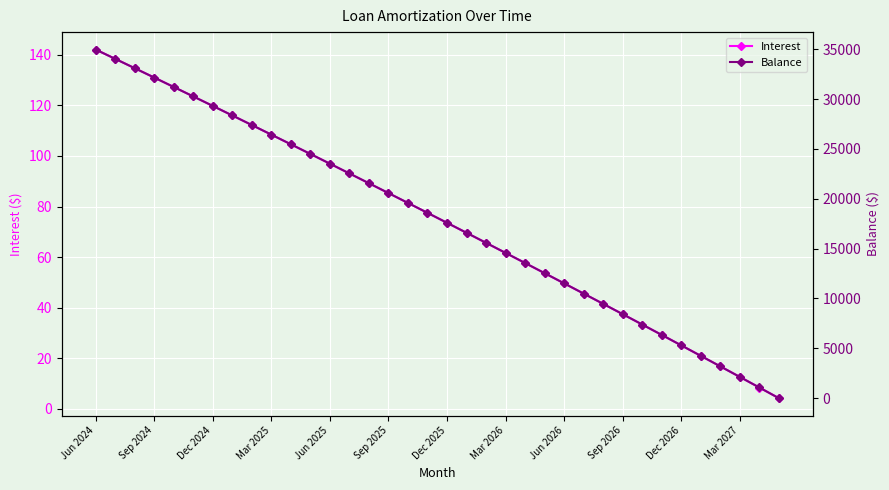

What position from the right is 29?

7